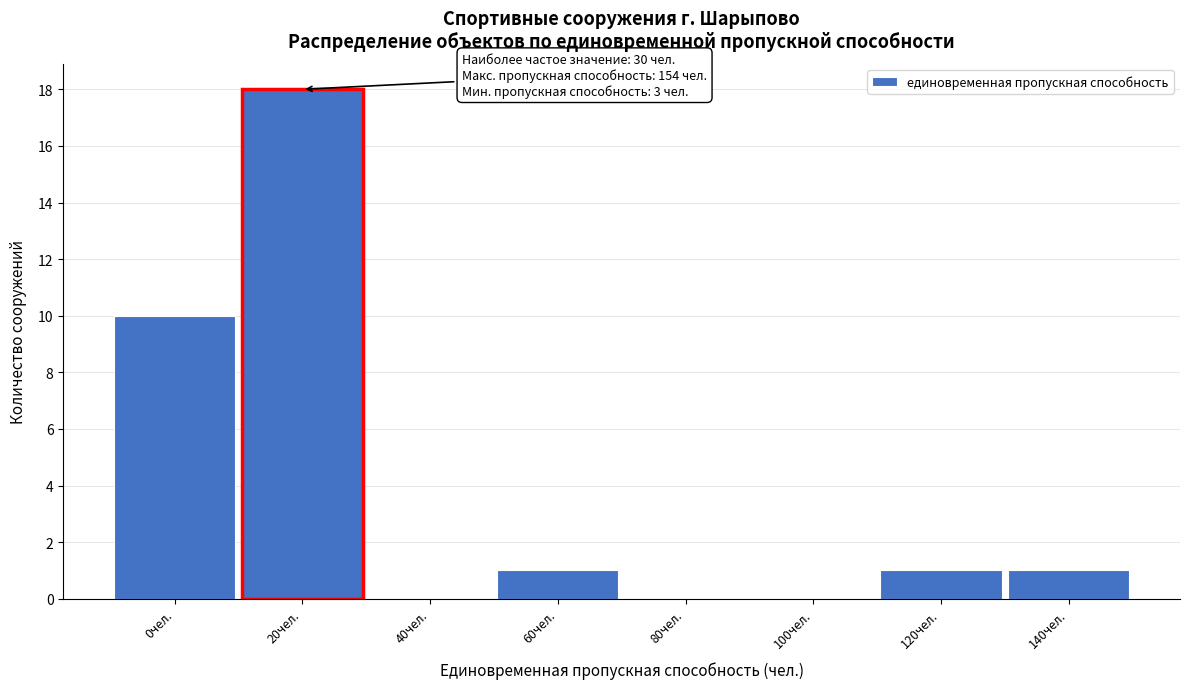

Reading left to right, what are all the values shown in this chart?

0чел.=10	20чел.=18	40чел.=0	60чел.=1	80чел.=0	100чел.=0	120чел.=1	140чел.=1